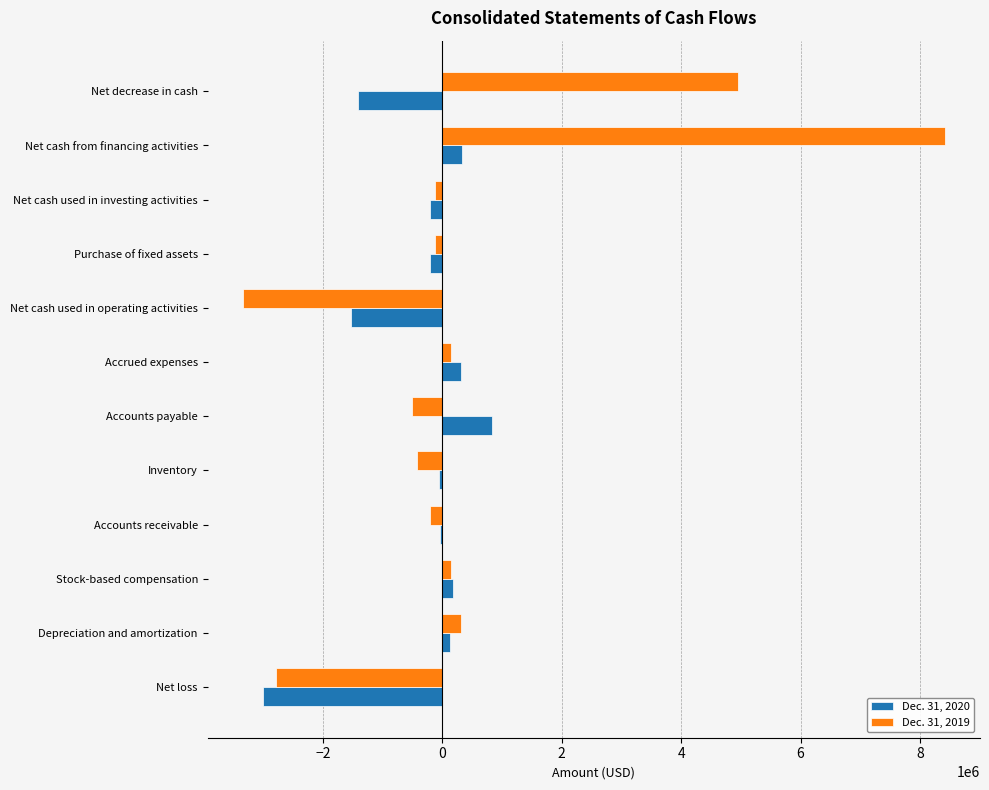

The value of Dec. 31, 2020 at Net decrease in cash is -2348437. True or false?

False